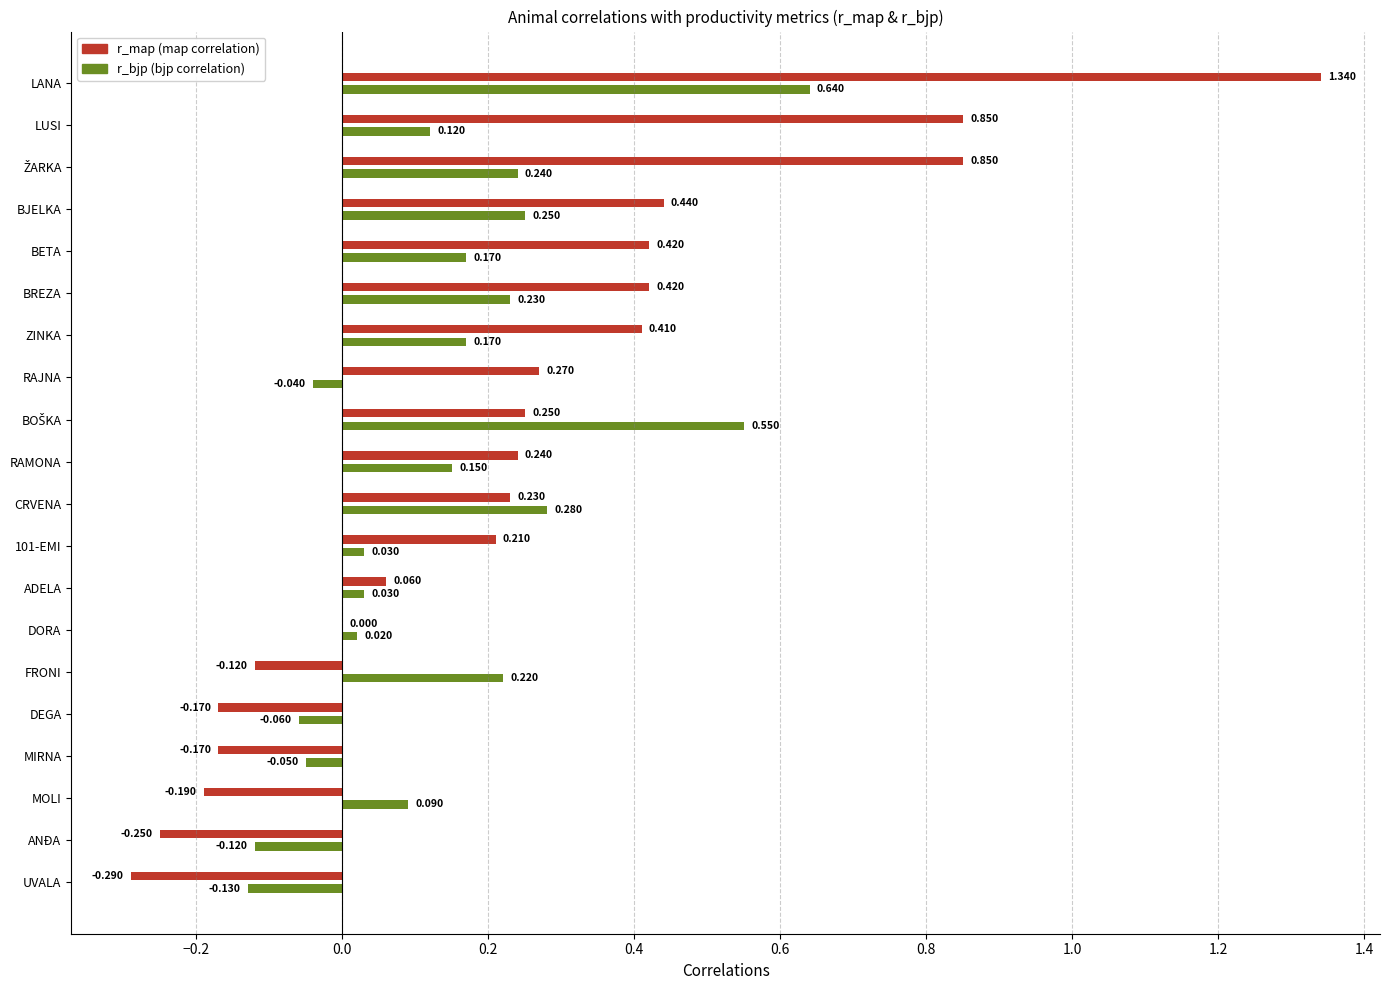

At which category does the chart reach its peak across all series?

LANA